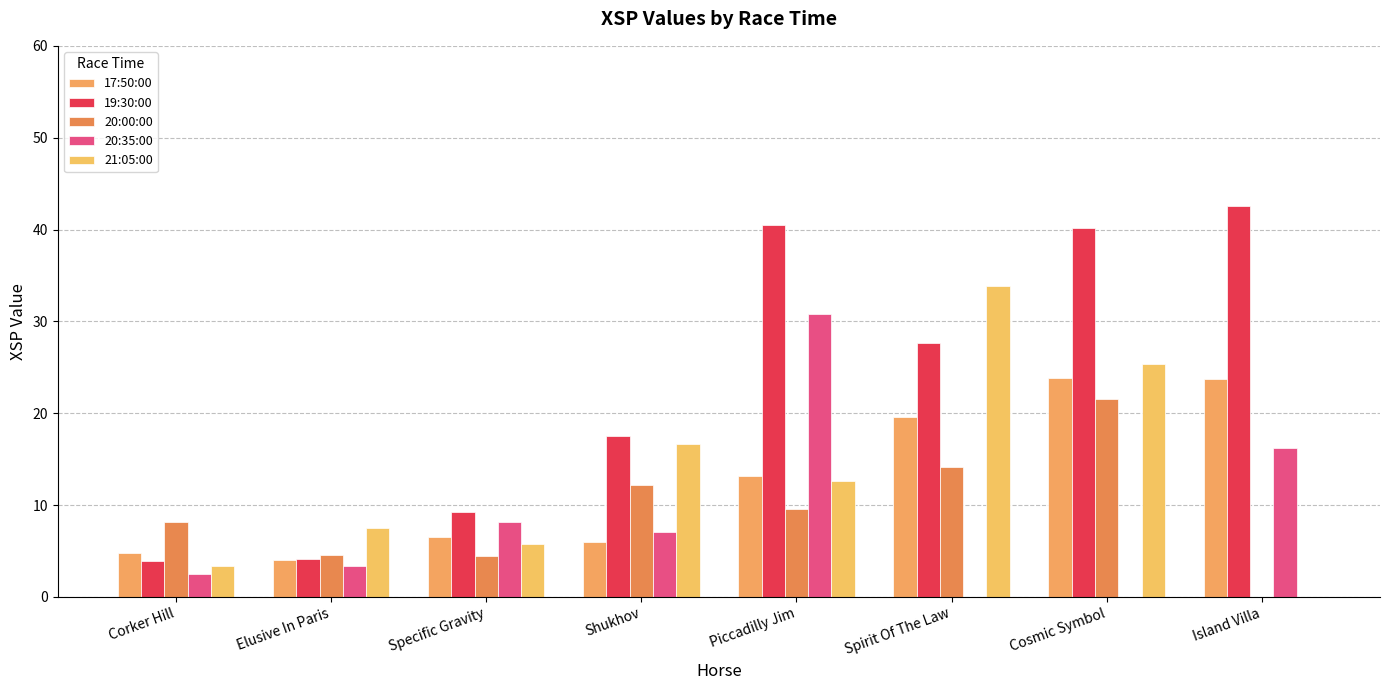

How many groups of bars are there?

8